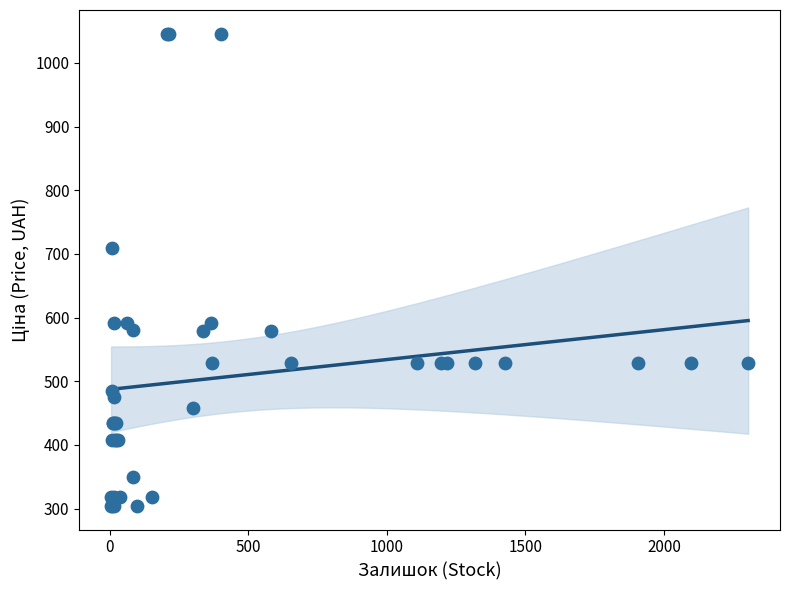

What Y value in the scatter plot is closest to 675?

710.0